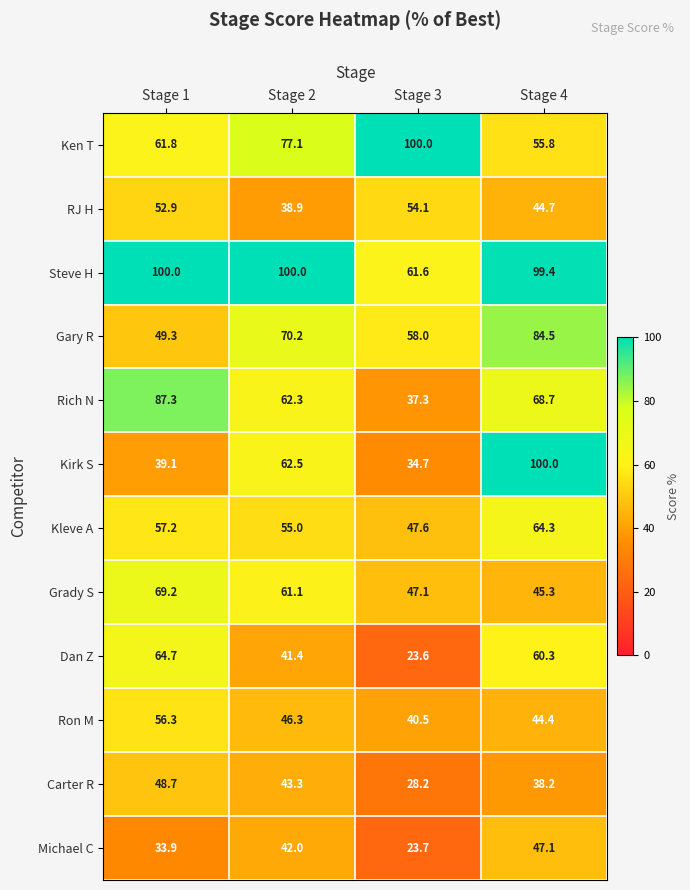

True or false: Carter R has a value of 22.4 at Stage 2.

False